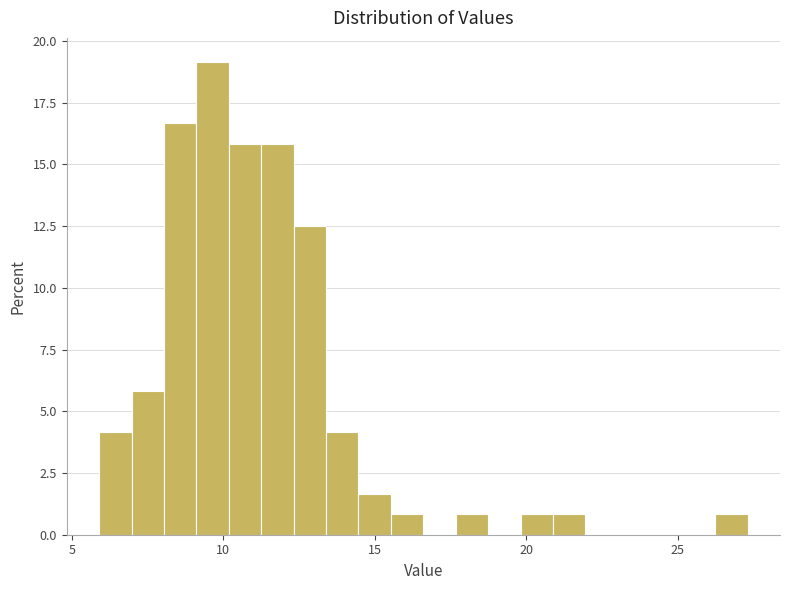

Around what value on the x-axis is the tallest bar? Give the approximate position of its centre, as read against the axis.

9.5